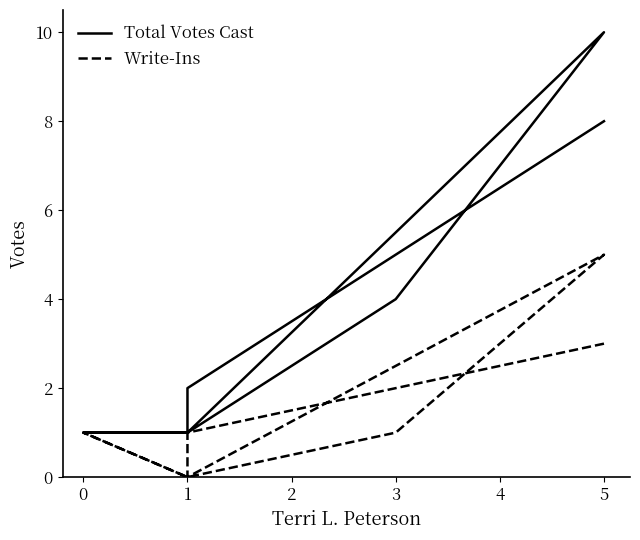

Reading right to left, transcribe all the data shown in this chart.

Total Votes Cast: 1	1	1	4	10	1	2	8
Write-Ins: 0	1	0	1	5	0	1	3